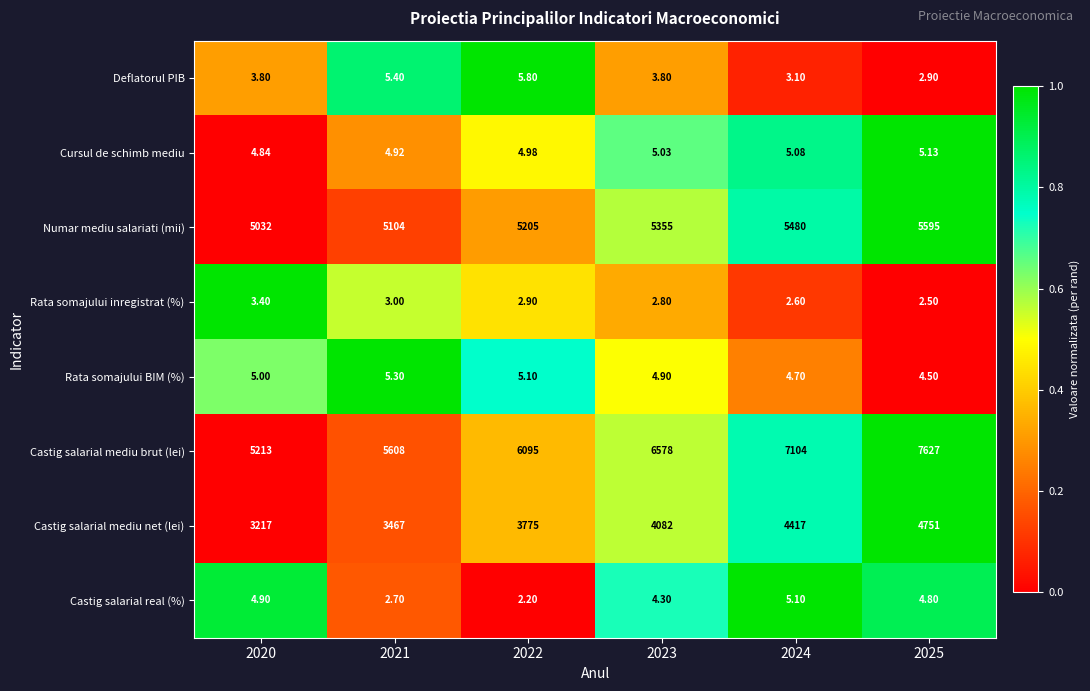

Which series has the largest total across all categories?

Castig salarial mediu brut (lei)